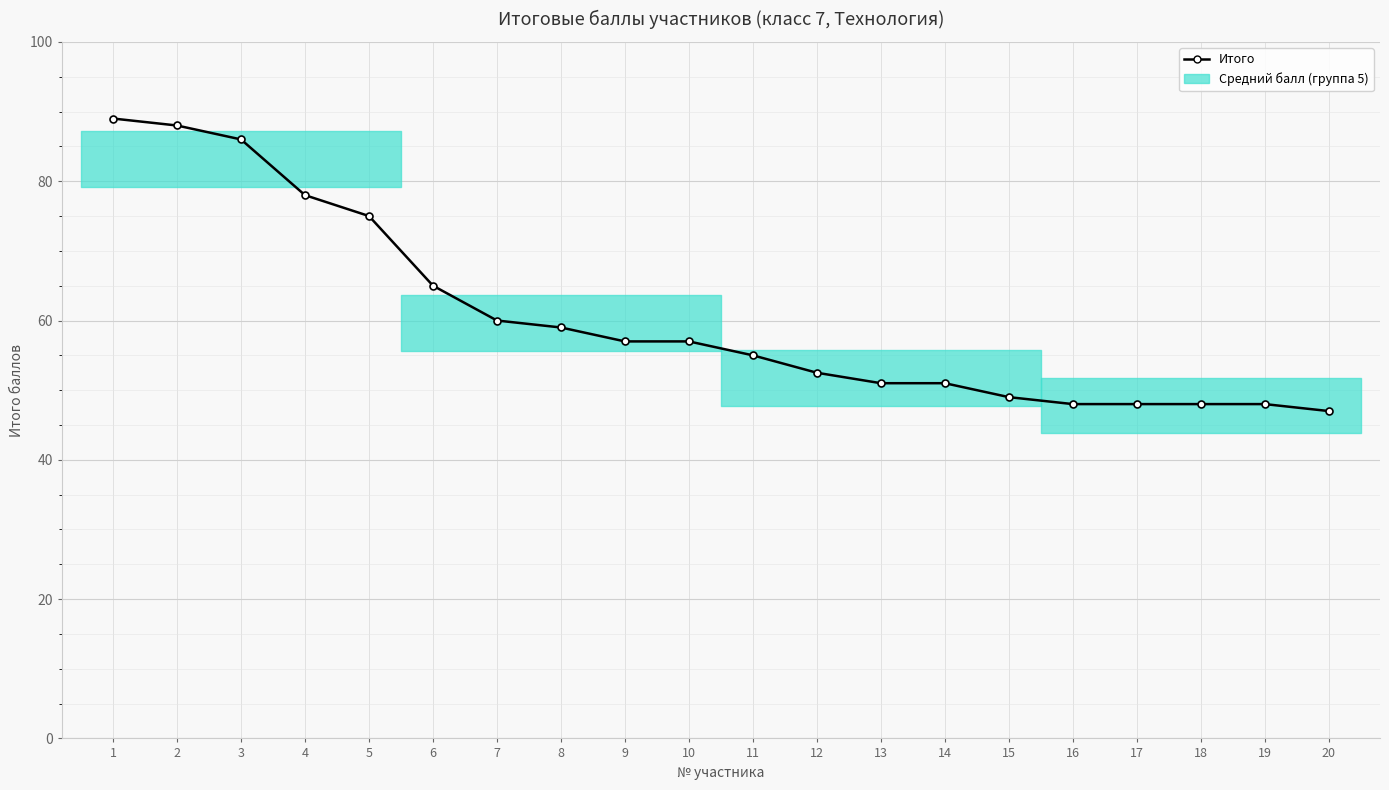

List the labels in order of value, largest first.

1, 2, 3, 4, 5, 6, 7, 8, 9, 10, 11, 12, 13, 14, 15, 16, 17, 18, 19, 20